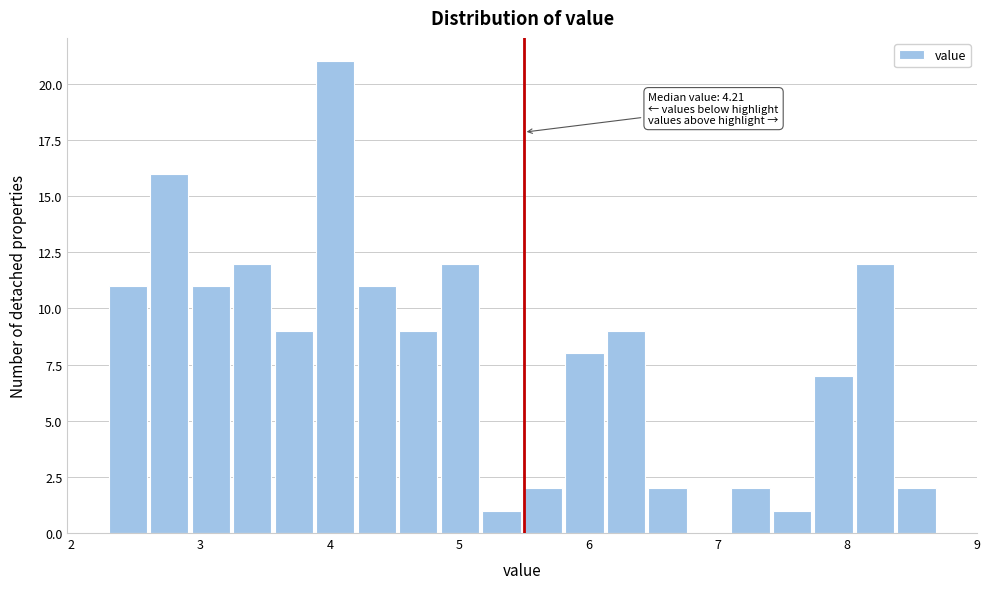

Read against the x-axis, roughly where is the centre of the tallest bar?

4.0